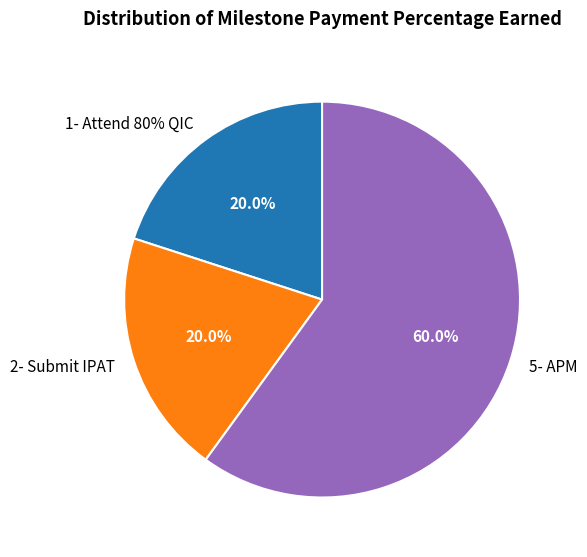

Is there a majority slice in this chart?

Yes